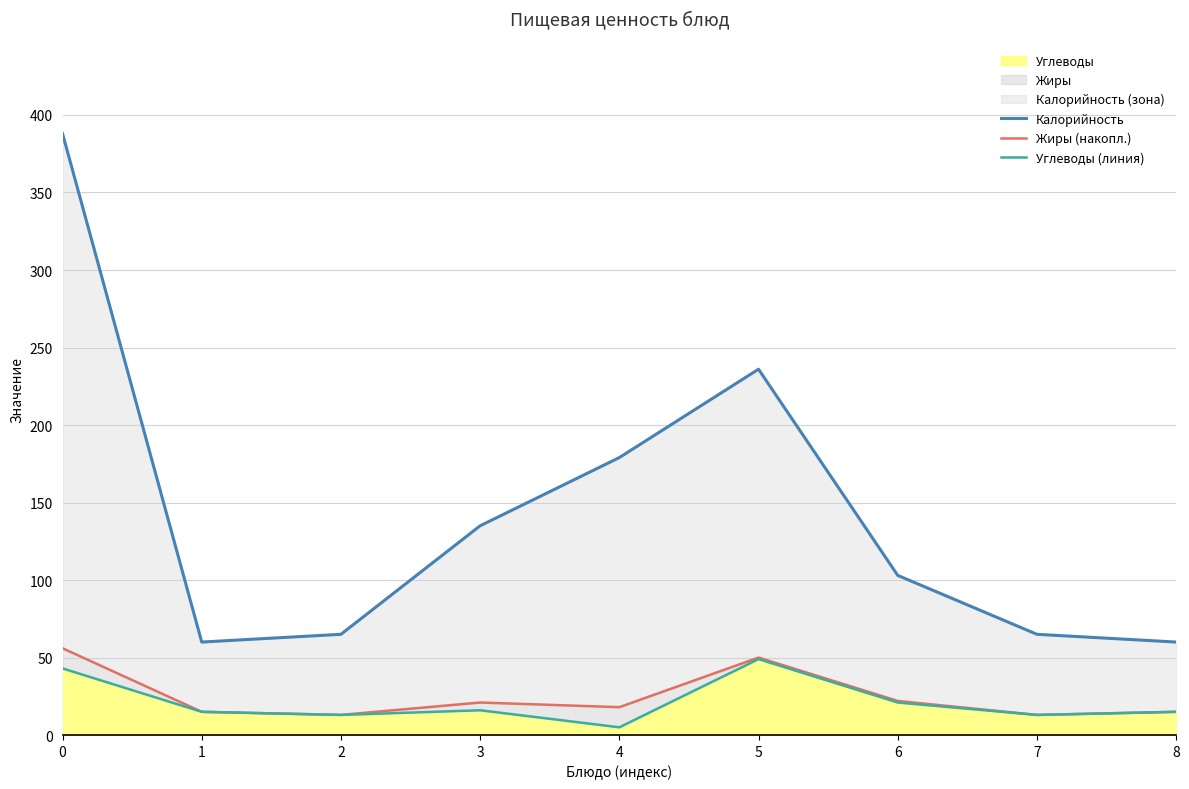

Rank the categories by Калорийность value from highest to lowest.

0, 5, 4, 3, 6, 2, 7, 1, 8